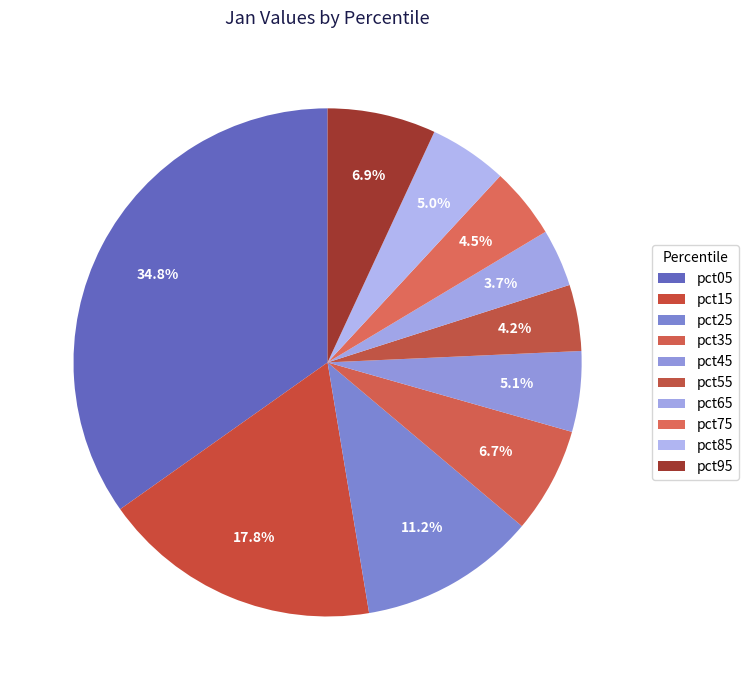

To the nearest percent, what is the combined percentage of pct85 and pct05?

40%